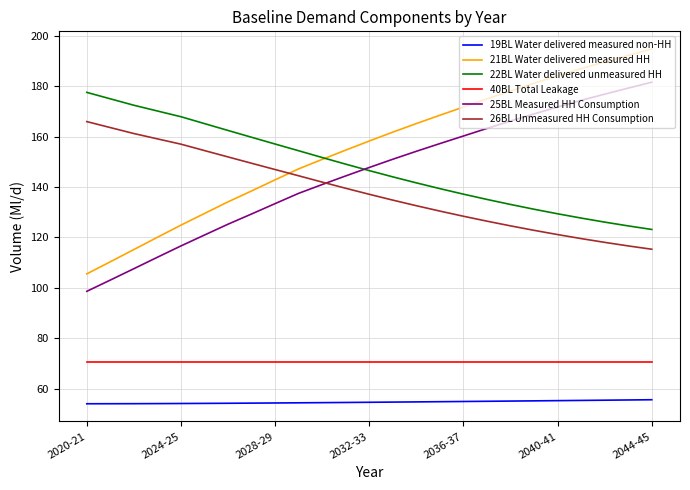

Which series has the widest spread of values?

21BL Water delivered measured HH